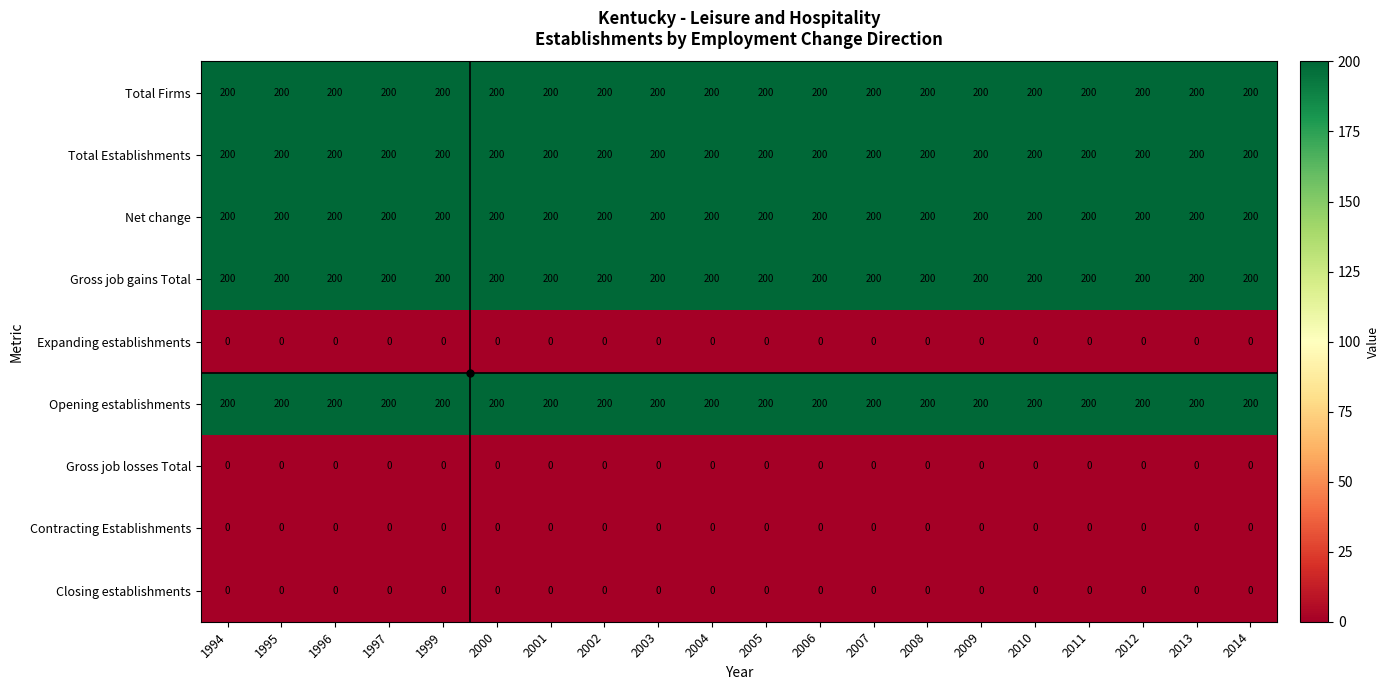

What is the sum of the Gross job gains Total values at 2009 and 2012?

400